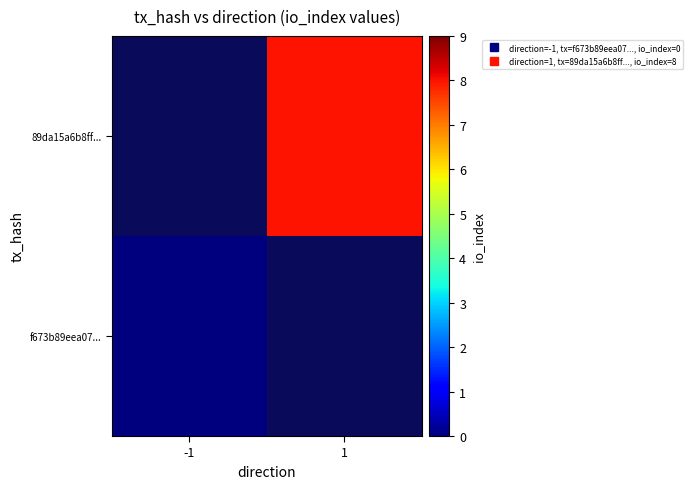

At how many categories does at least one series exceed 6?

1